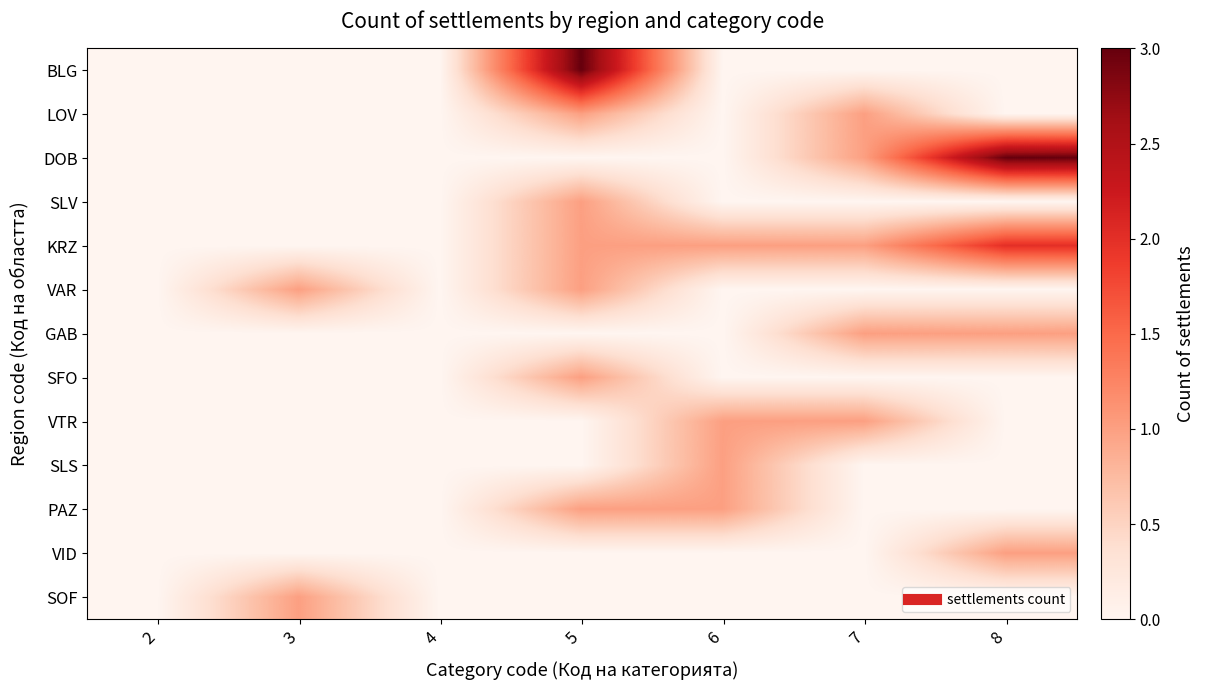

How many categories are shown in the chart?

7